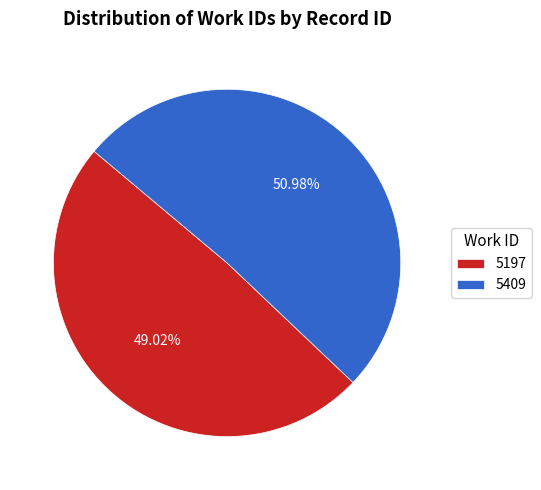

Is it true that 5409 is 51% of the pie?

True